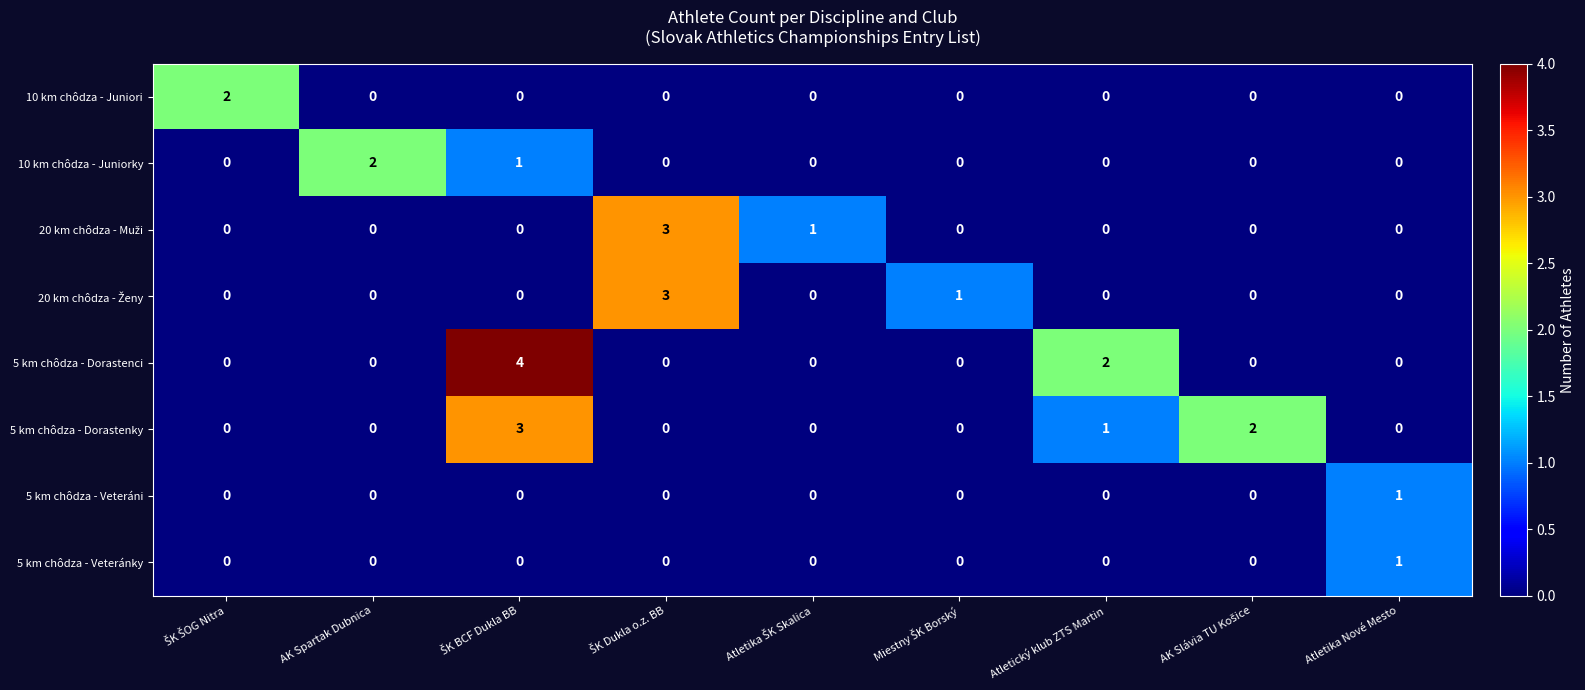

At how many categories does at least one series exceed 0?

9